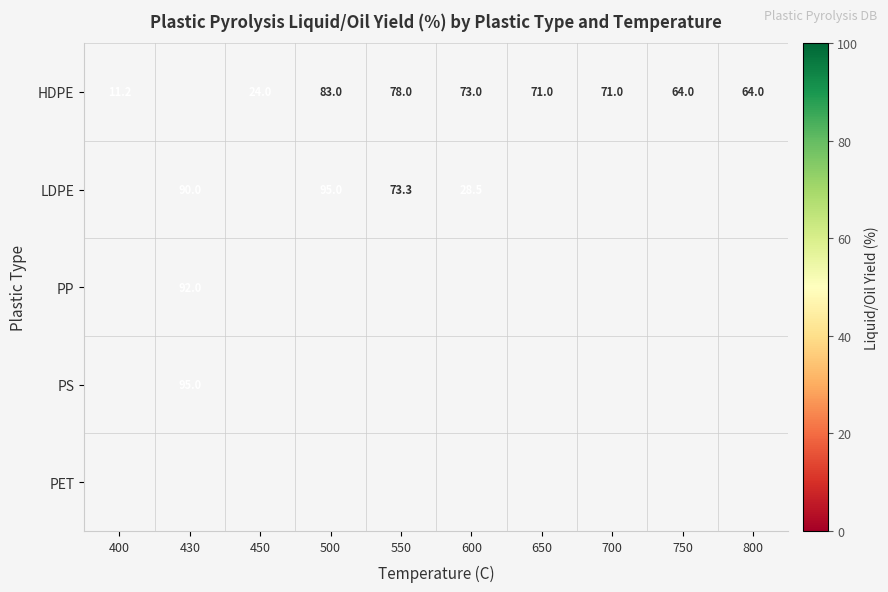

What is the difference between the HDPE values at 550 and 450?

54.0